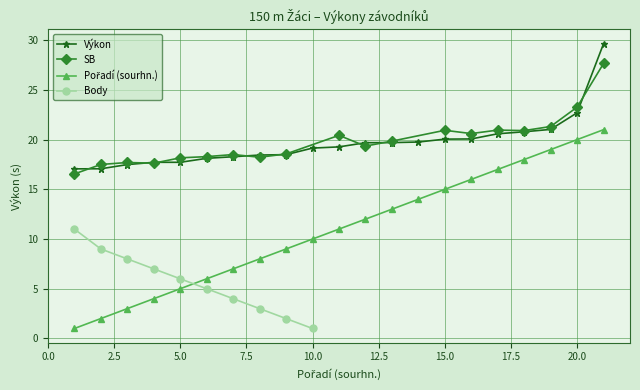

What is the lowest value of the Výkon series?

17.1